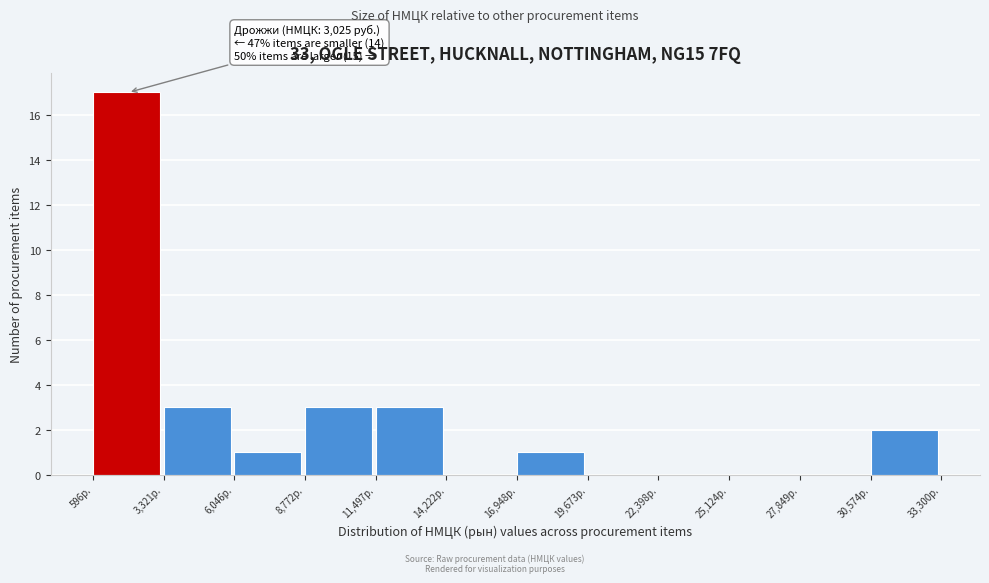

Over which range of the x-axis is the bar tallest?

500 to 3500